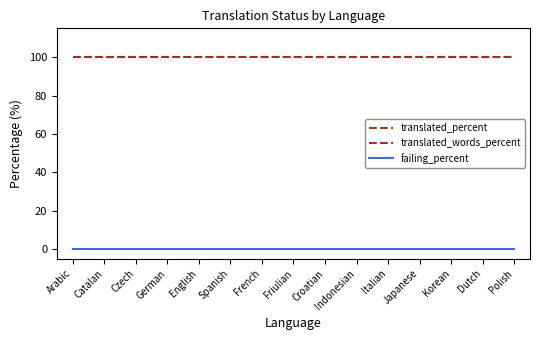

True or false: translated_percent and failing_percent intersect in this chart.

False